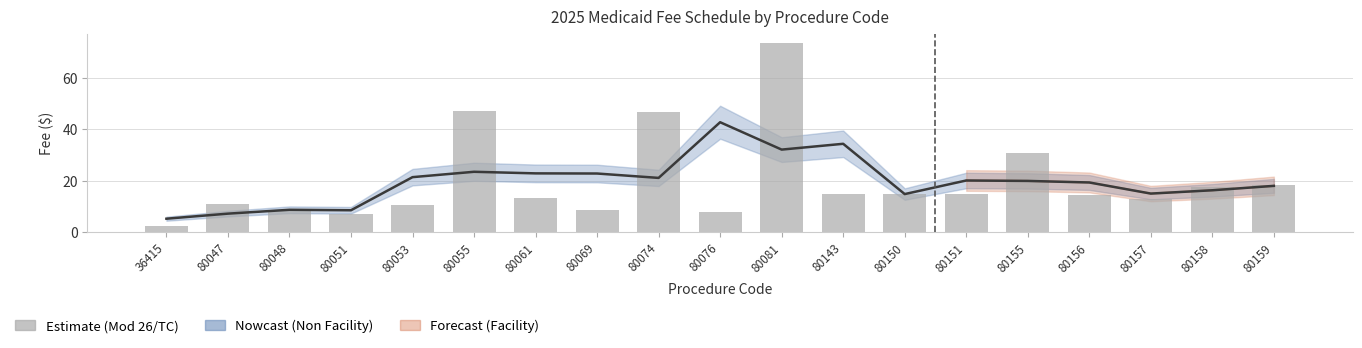

The chart shows a value of 13.0 at 80157. True or false?

True